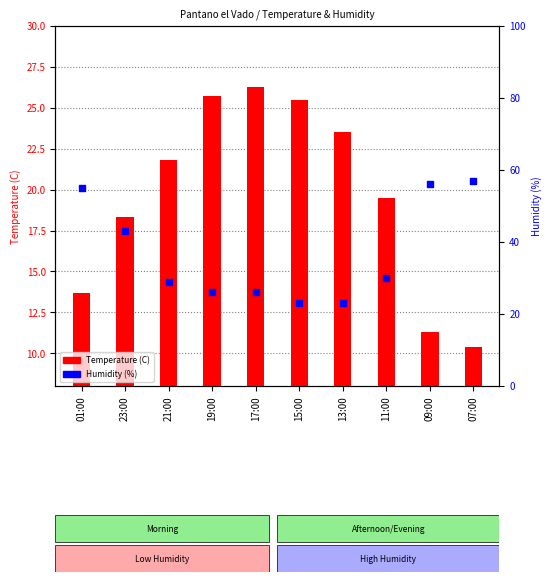

What is the total value across all series at 23:00?

61.3